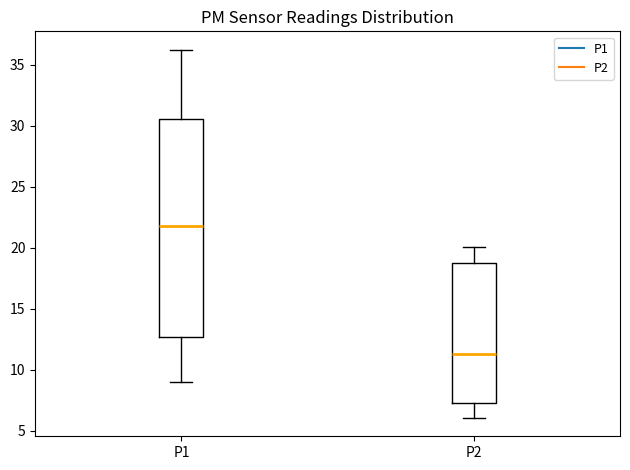

Reading left to right, read every box against the y-axis: the position of its median line, the range the box covers, and the ends of its whiskers. The values are not printed on the chart, so give them approximately, as read against the axis.

P1: median 22.0, box 12.5 to 30.5, whiskers 9.0 to 36.5
P2: median 11.5, box 7.5 to 19.0, whiskers 6.0 to 20.0